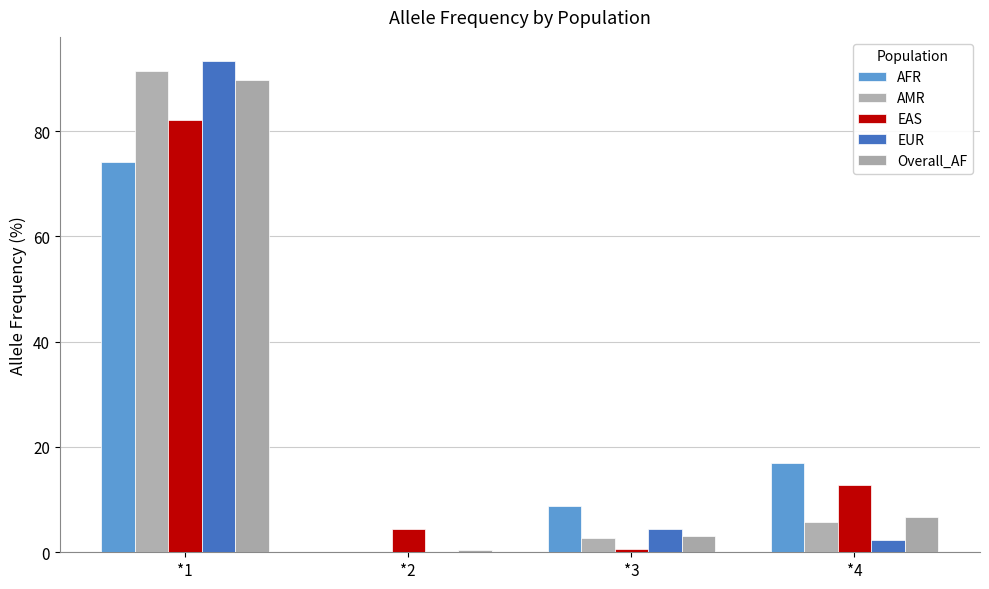

Rank the categories by EUR value from highest to lowest.

*1, *3, *4, *2